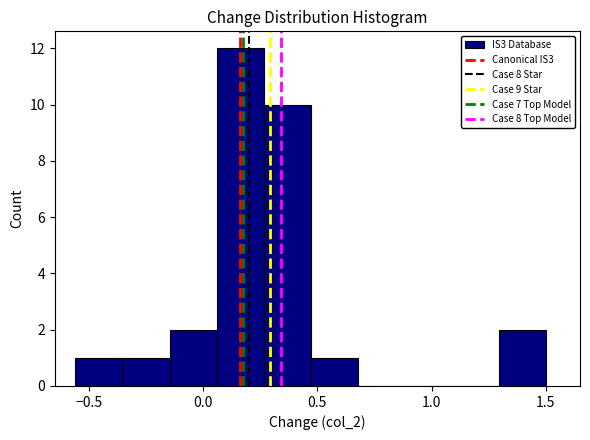

Reading left to right, transcribe this chart: for each bar, give the range it covers on the x-axis and its height. Neither the bar edges nor the heights are printed on the chart, so give them approximately, as read against the axes.

-0.55 to -0.35: 1
-0.35 to -0.15: 1
-0.15 to 0.05: 2
0.05 to 0.25: 12
0.25 to 0.45: 10
0.45 to 0.70: 1
0.70 to 0.90: 0
0.90 to 1.10: 0
1.10 to 1.30: 0
1.30 to 1.50: 2